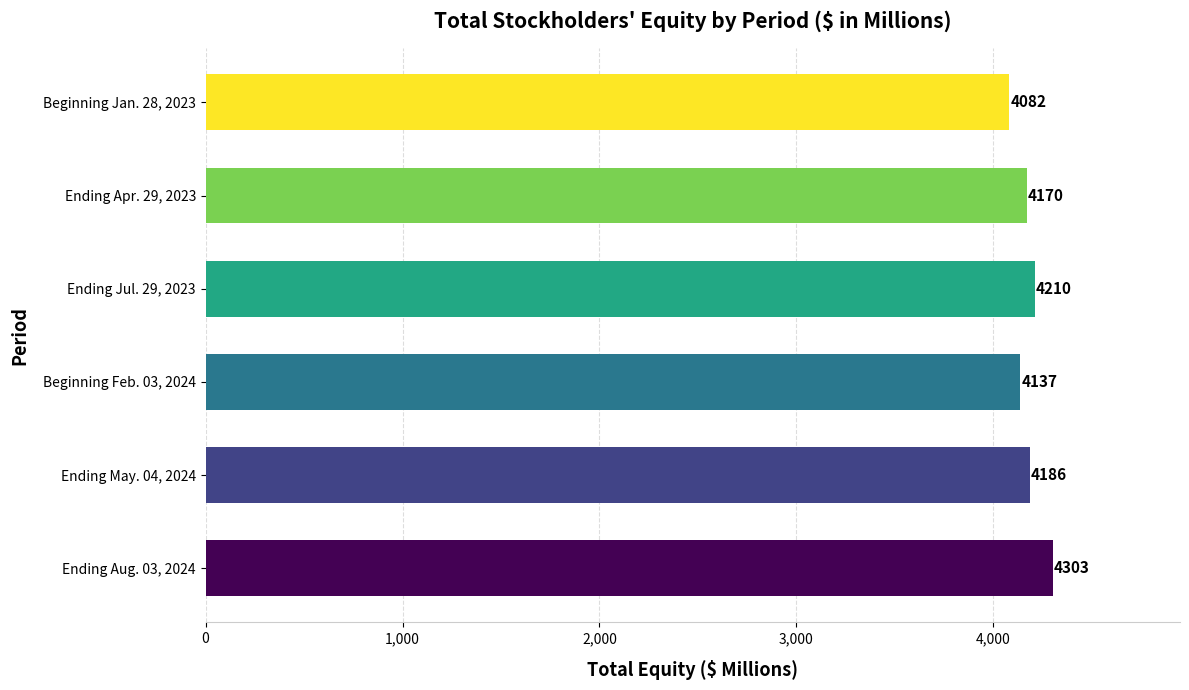

The value at Ending Jul. 29, 2023 is 4210. True or false?

True